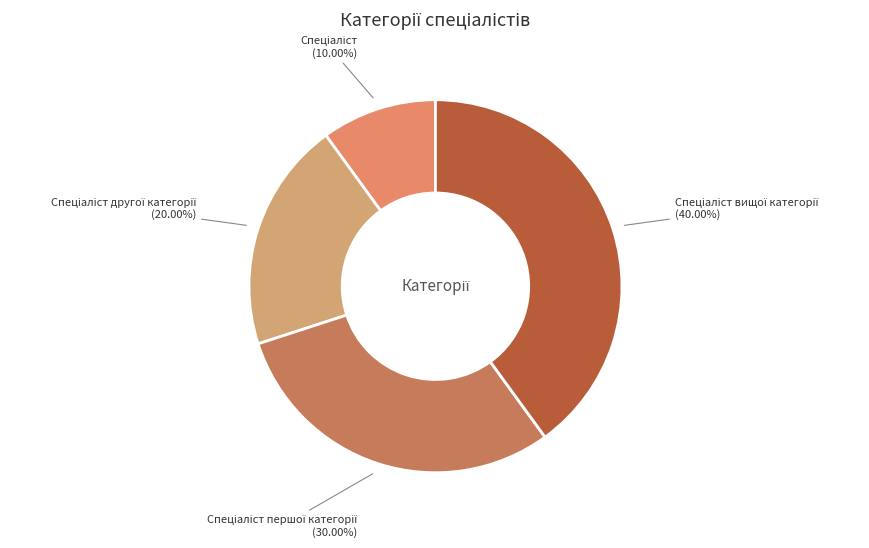

Is there any slice that represents more than half of the pie?

No